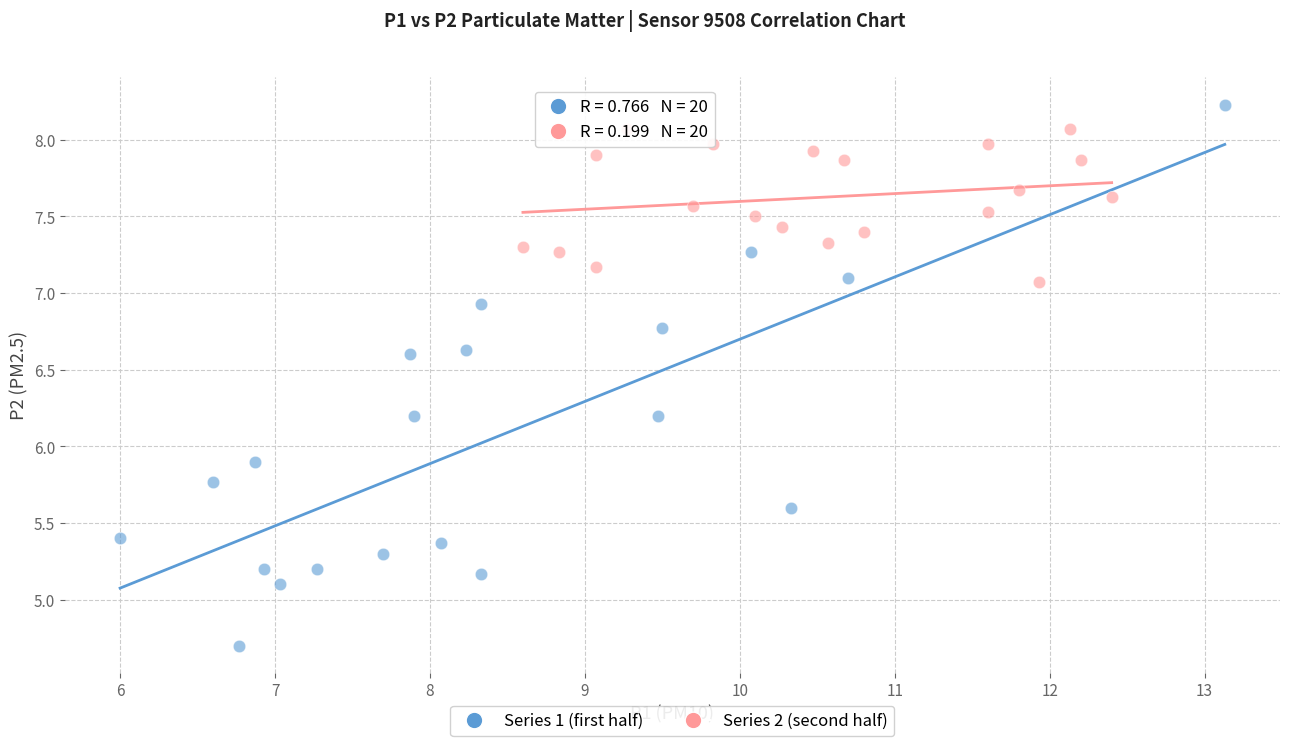

Which series has the widest spread of Y values?

Series 1 (first half)